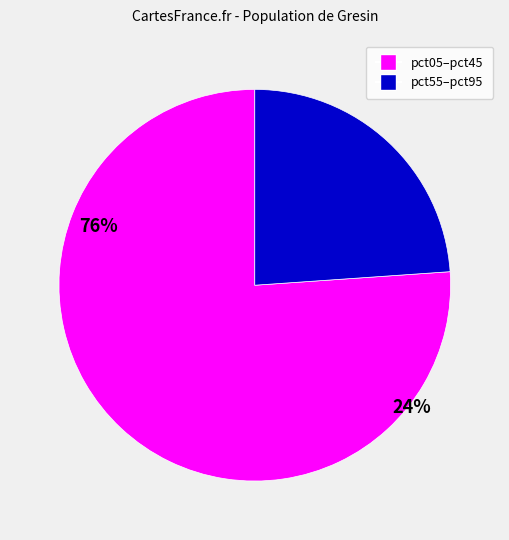

Is there any slice that represents more than half of the pie?

Yes